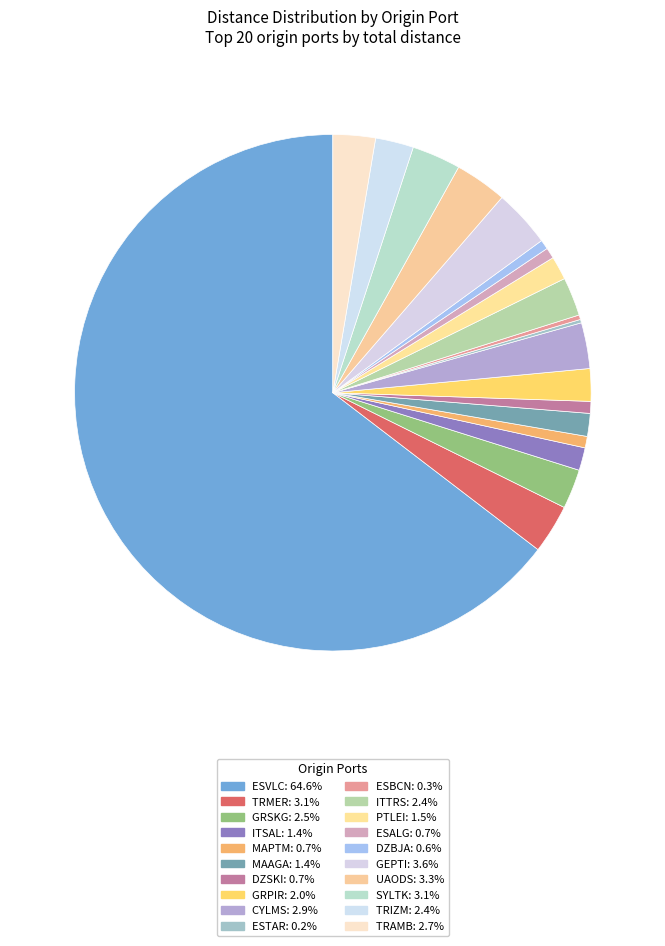

What percentage is the PTLEI slice, to the nearest percent?

1%